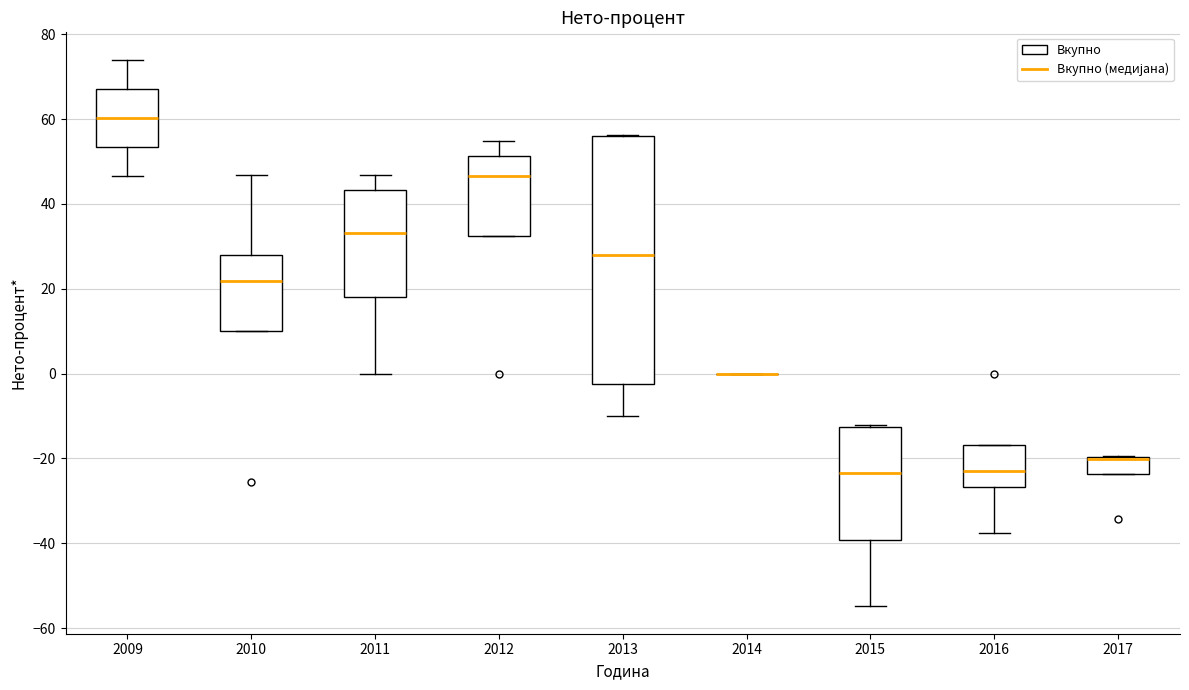

Reading left to right, read every box against the y-axis: the position of its median line, the range the box covers, and the ends of its whiskers. The values are not printed on the chart, so give them approximately, as read against the axis.

2009: median 60, box 54 to 68, whiskers 46 to 74
2010: median 22, box 10 to 28, whiskers 10 to 46
2011: median 34, box 18 to 44, whiskers 0 to 46
2012: median 46, box 32 to 52, whiskers 32 to 54
2013: median 28, box -2 to 56, whiskers -10 to 56
2014: box collapsed to a line at 0, whiskers 0 to 0
2015: median -24, box -40 to -12, whiskers -54 to -12
2016: median -22, box -26 to -16, whiskers -38 to -16
2017: median -20 (drawn on the box's upper edge), box -24 to -20, whiskers -24 to -20